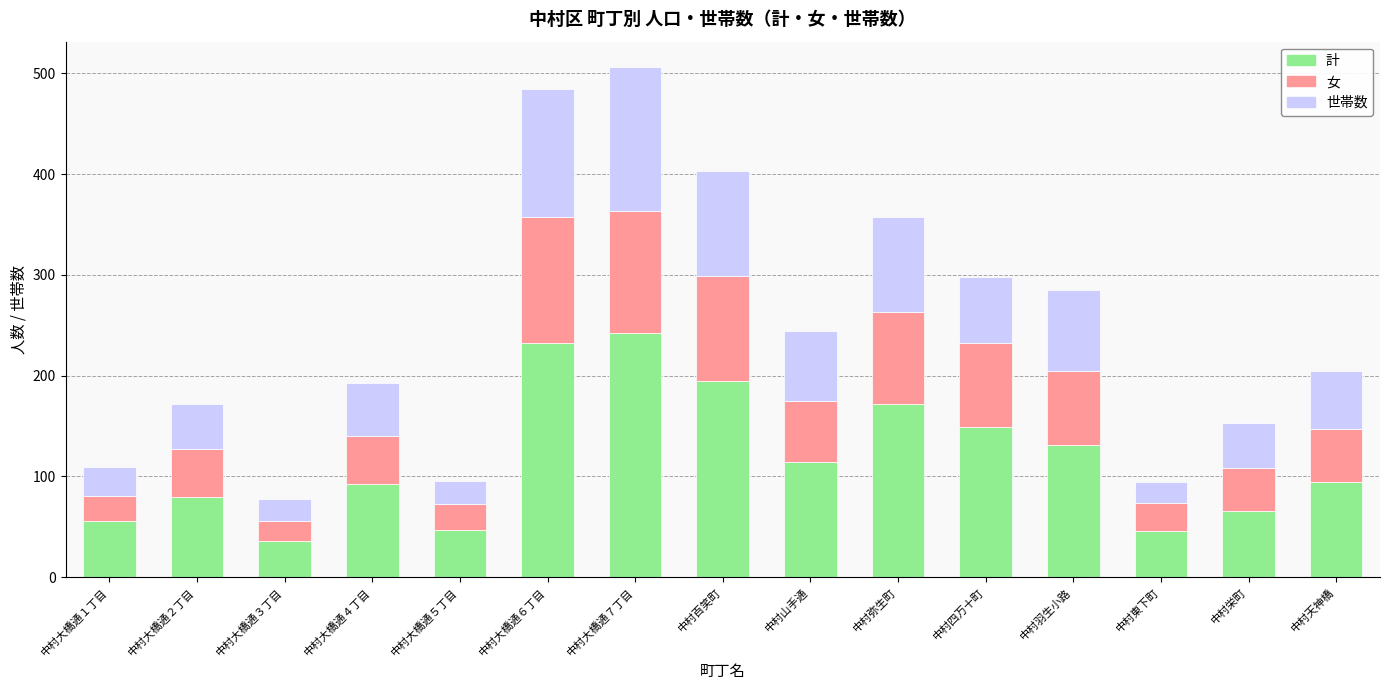

What is the average value of the 計 series?

117